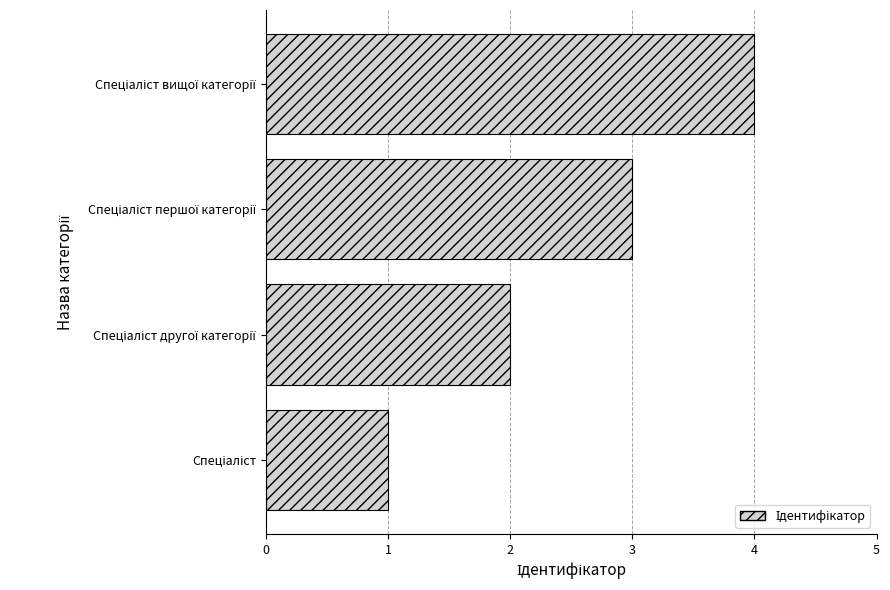

What is the greatest value displayed?

4